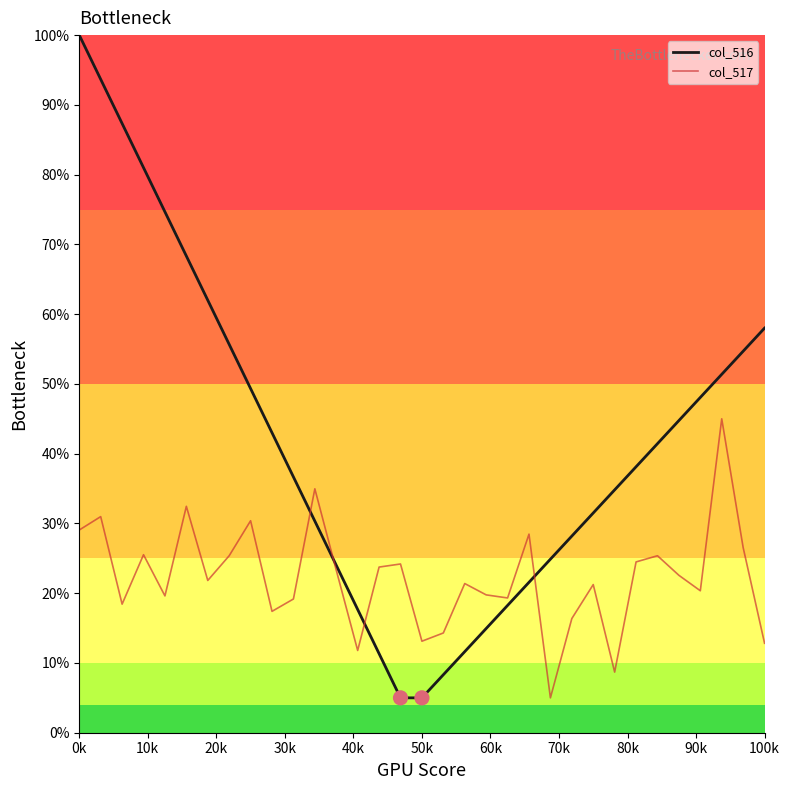

Which series has the largest total across all categories?

col_516